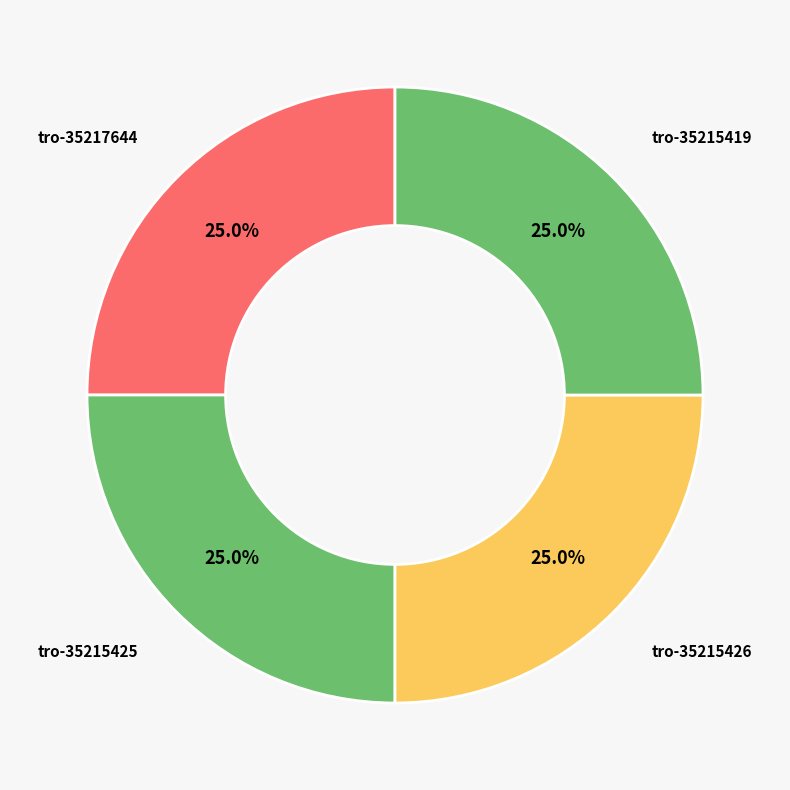

How many segments does this pie chart have?

4